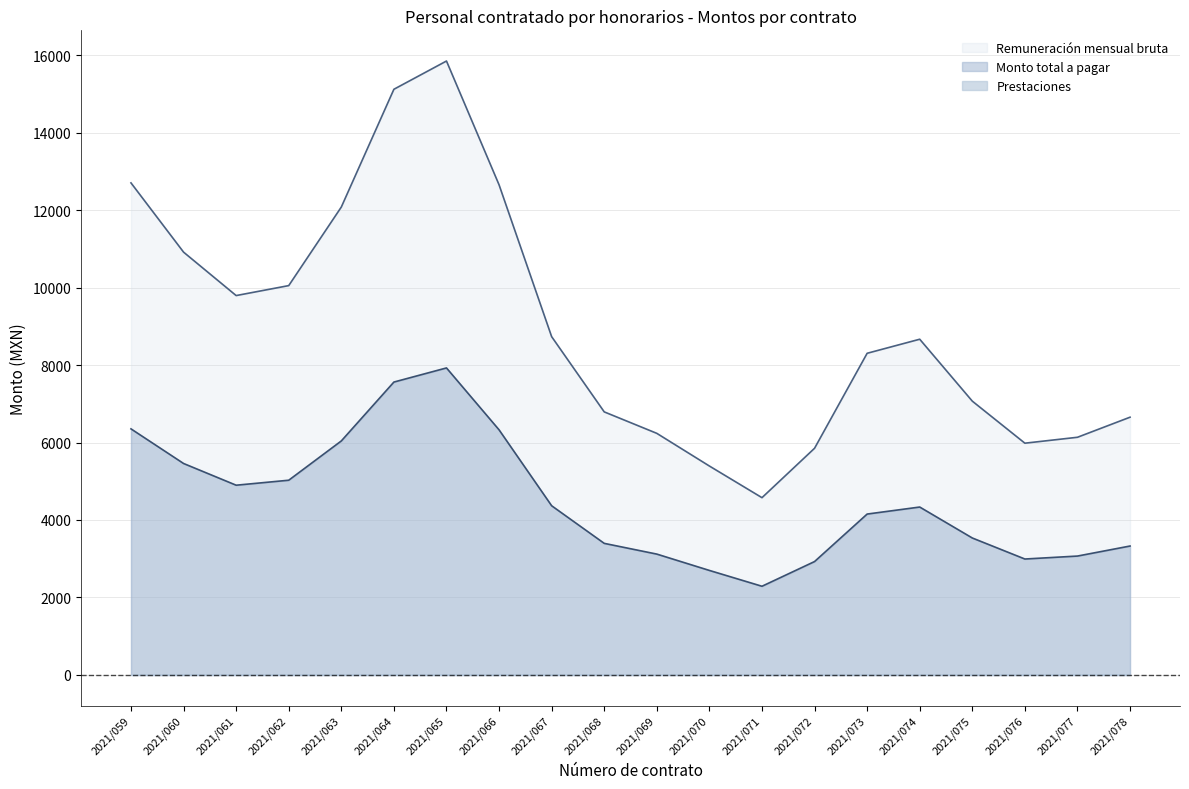

How many lines are shown in the chart?

3